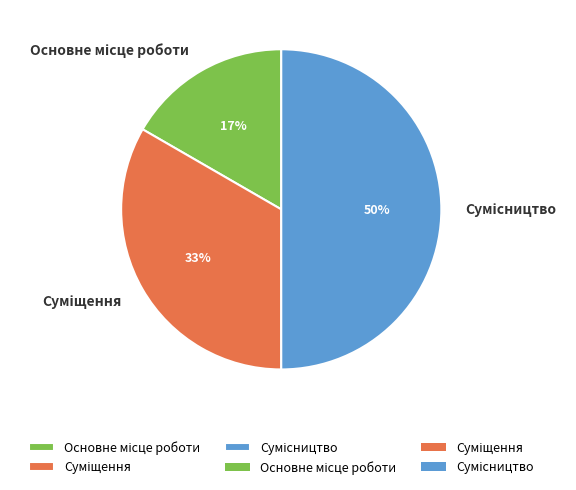

To the nearest percent, what is the average slice percentage?

33%